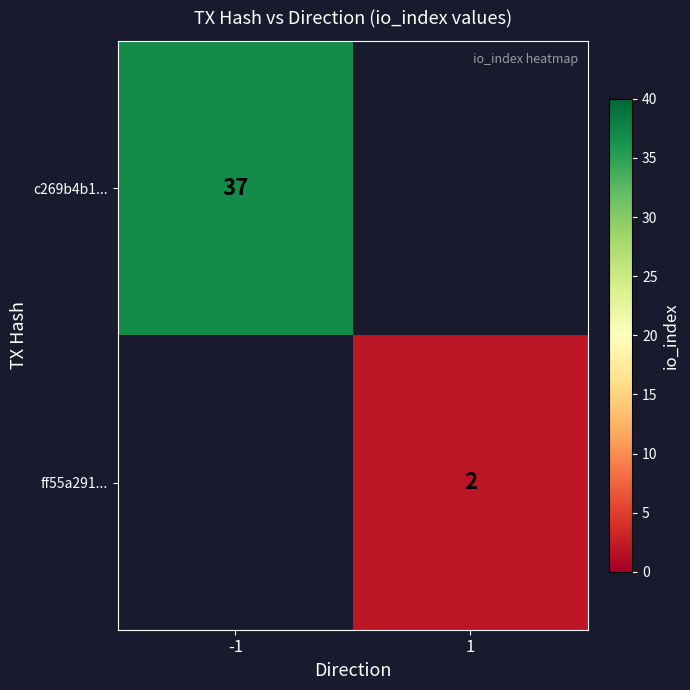

The ff55a291... series shows 3 at 1. True or false?

False